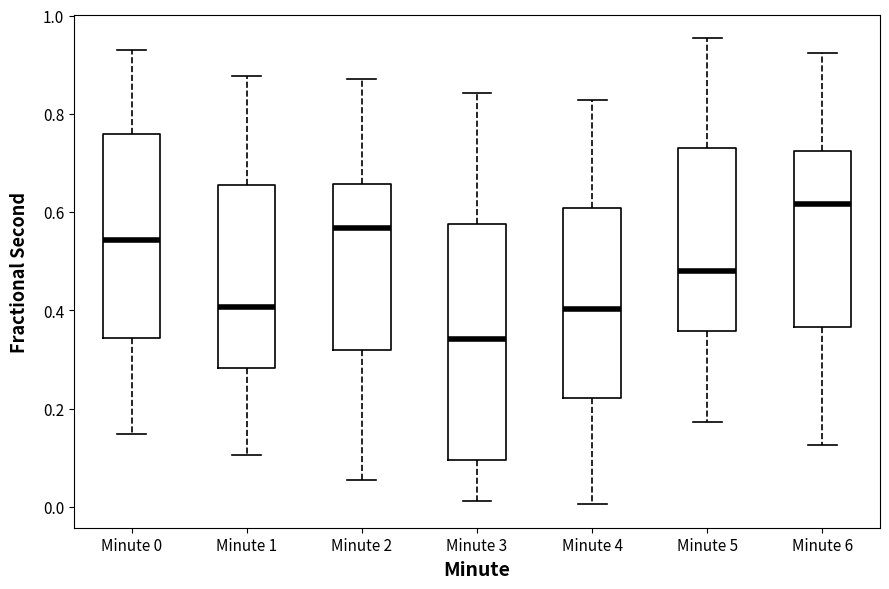

Where does the lower whisker of the box for Minute 2 end on the y-axis? The values are not printed on the chart, so give them approximately, as read against the axis.

0.06